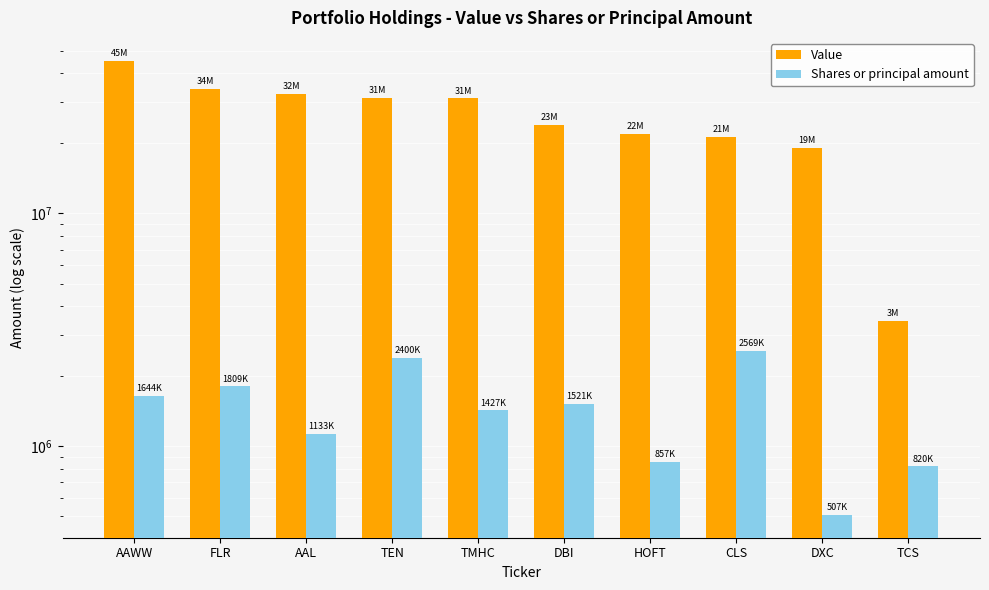

Reading left to right, extract all data points from this chart.

Value: 45338000	34158000	32500000	31440000	31200000	23949000	22023000	21252000	19063000	3462000
Shares or principal amount: 1644476	1809224	1133202	2400003	1427251	1521530	857270	2569812	507124	820470